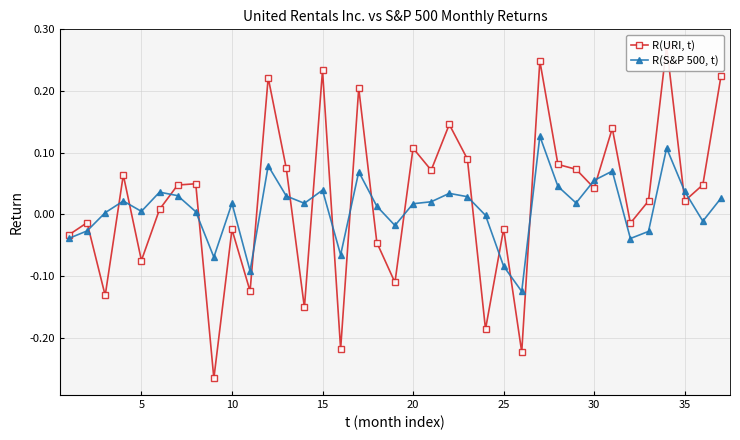

How many positive values does the R(URI, t) series have?

22